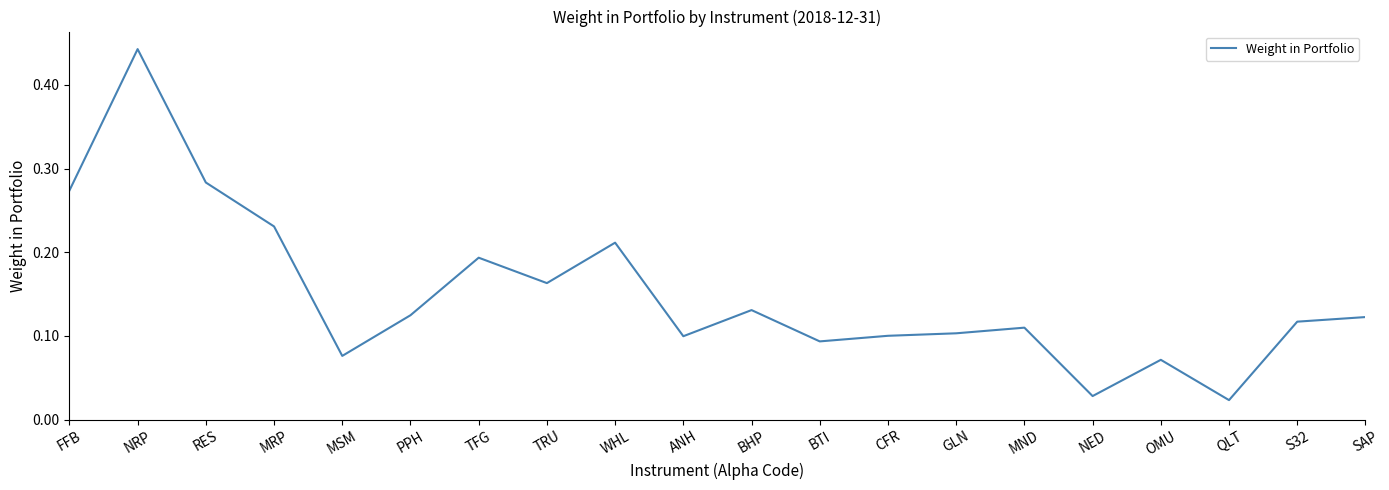

Which has a higher value, OMU or MND?

MND